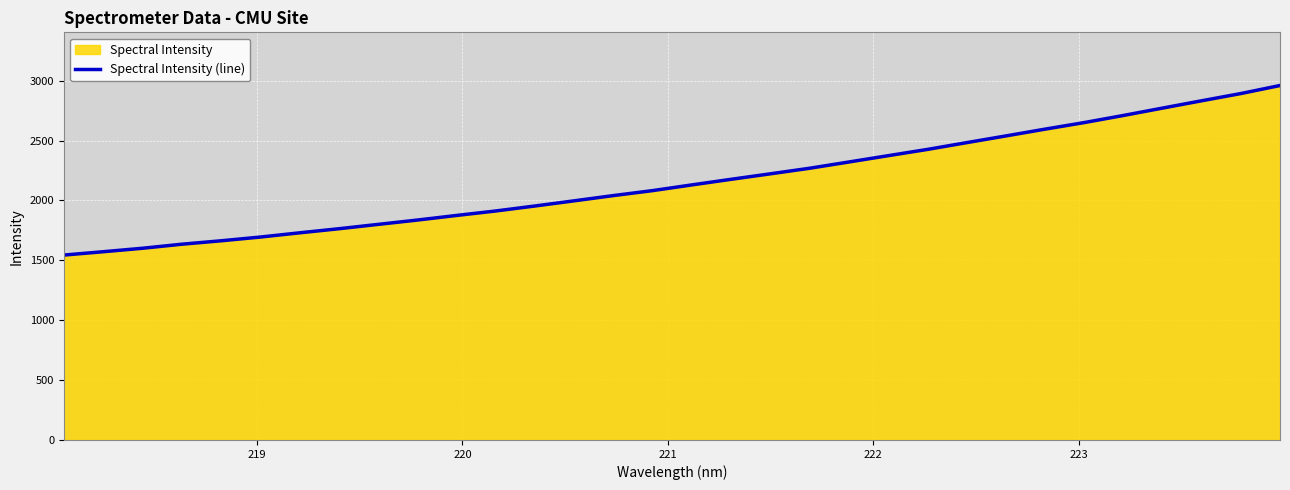

What is the minimum value shown in the chart?

1543.7